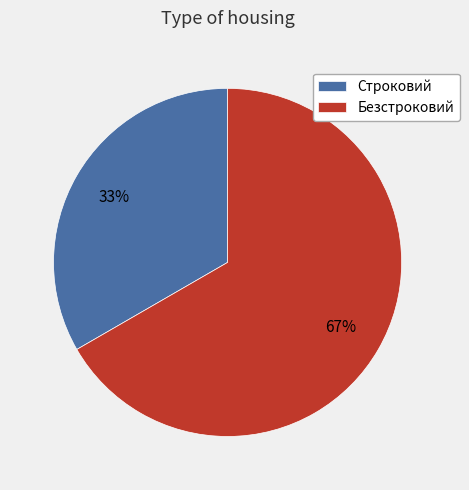

Combined, do Строковий and Безстроковий account for over 50%?

Yes